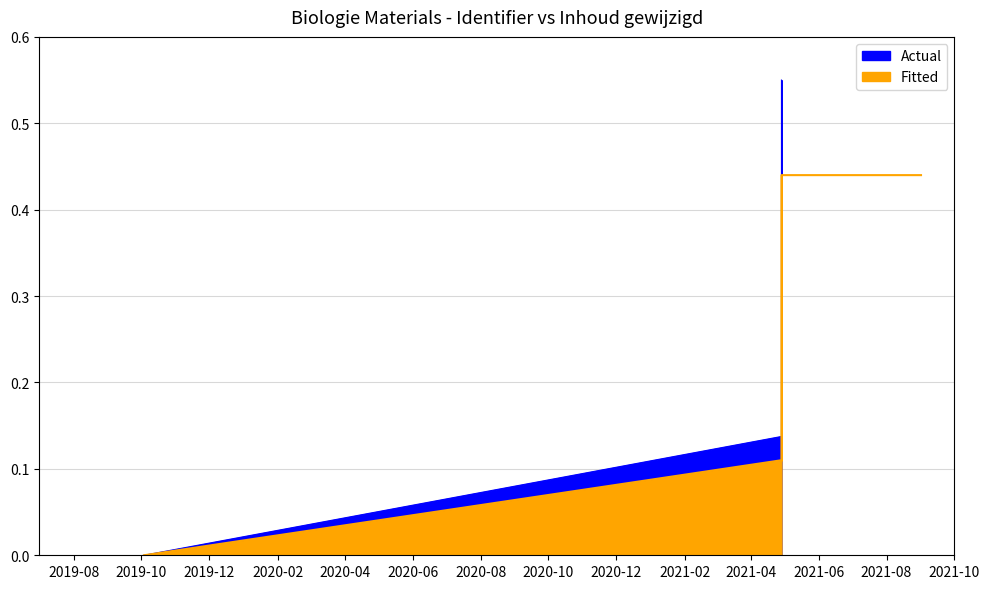

What is the sum of all values?

1.6